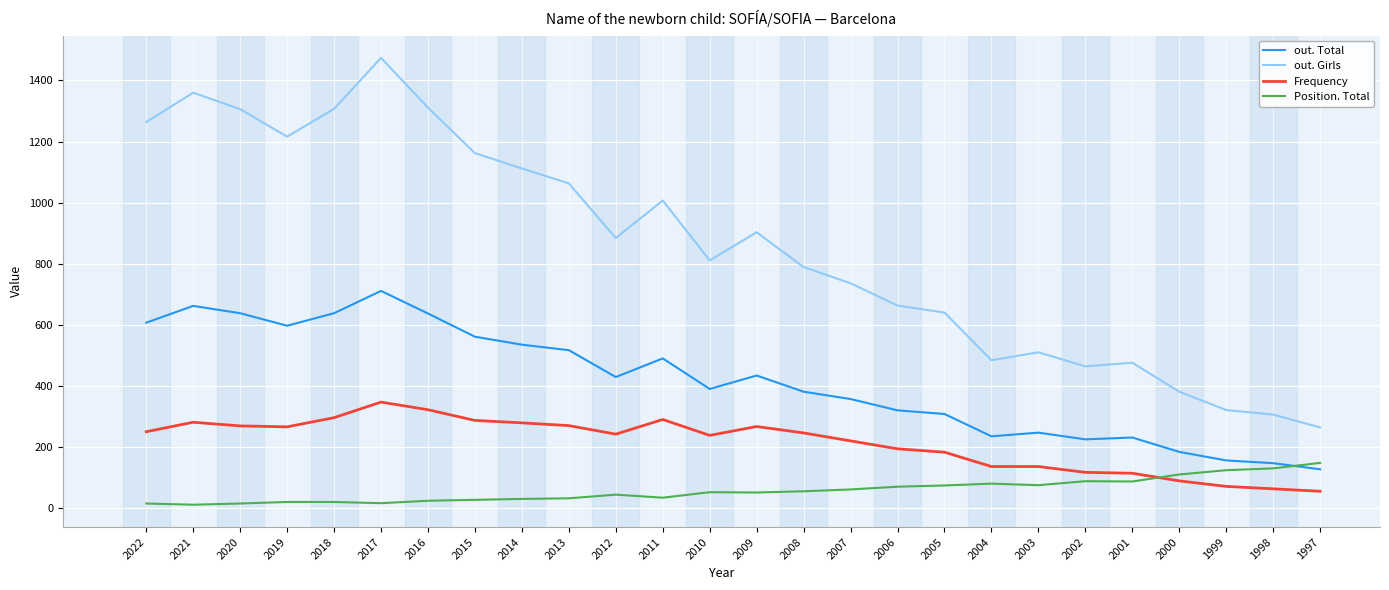

True or false: out. Girls has a value of 264 at 1997.

True